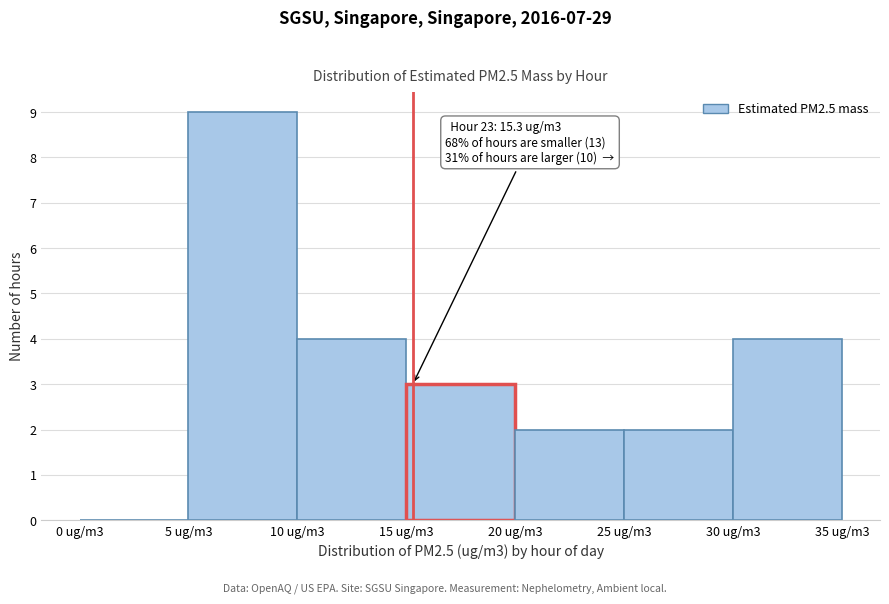

Reading right to left, extract all data points from this chart.

30 ug/m3=4	25 ug/m3=2	20 ug/m3=2	15 ug/m3=3	10 ug/m3=4	5 ug/m3=9	0 ug/m3=0